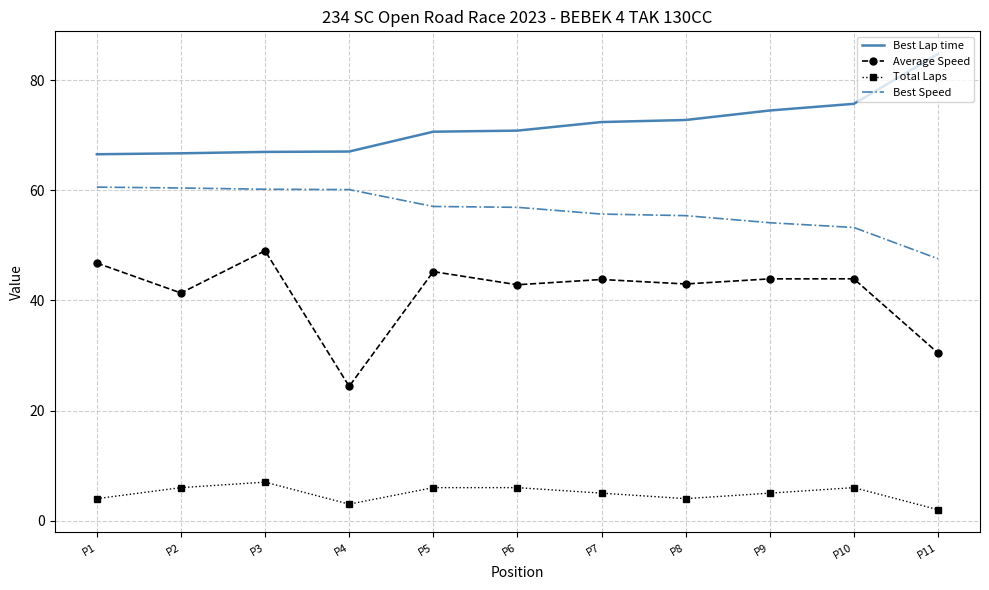

The Best Speed series shows 57.1 at P5. True or false?

True